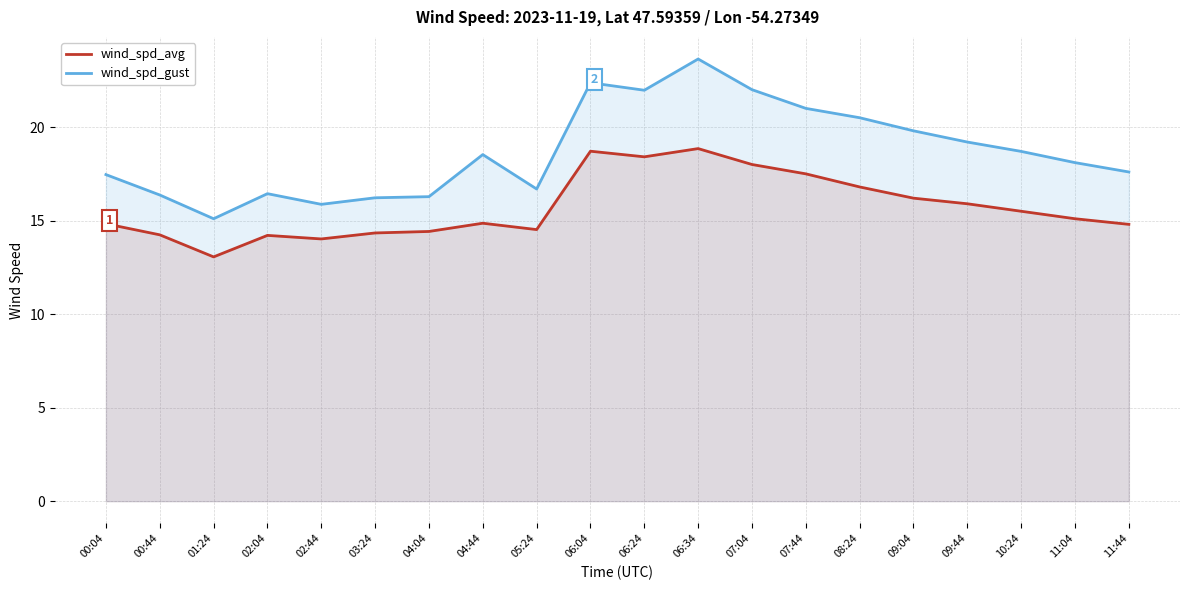

Does the chart display data point markers on the line(s)?

No